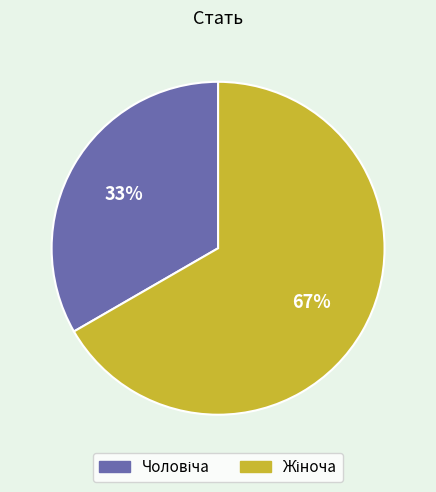

To the nearest percent, what is the average slice percentage?

50%